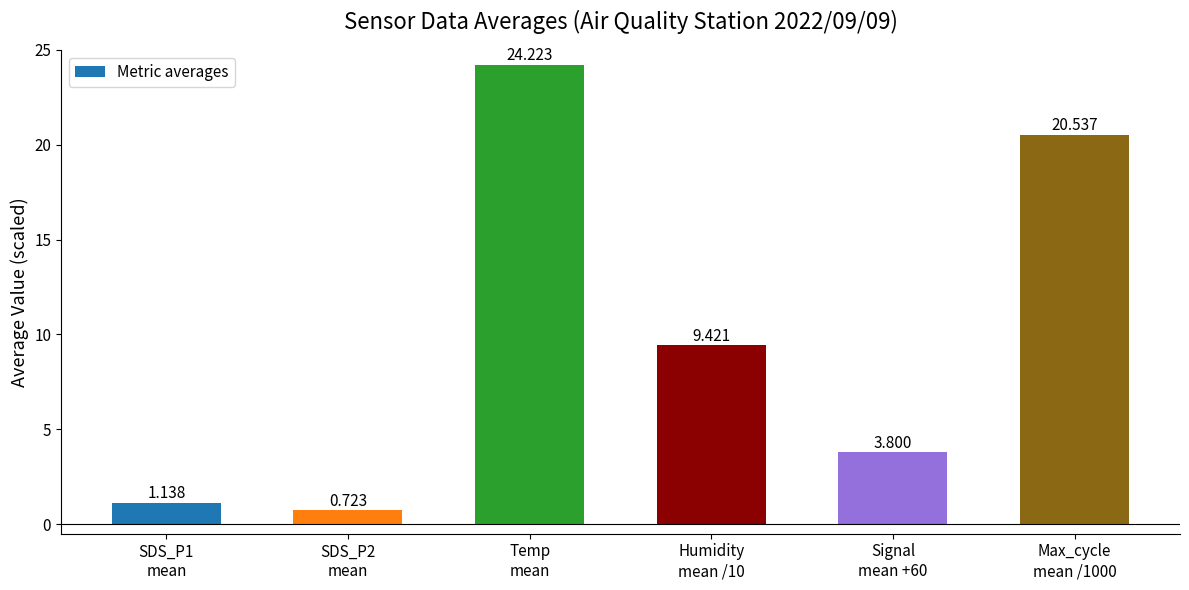

Does the chart contain any negative values?

No